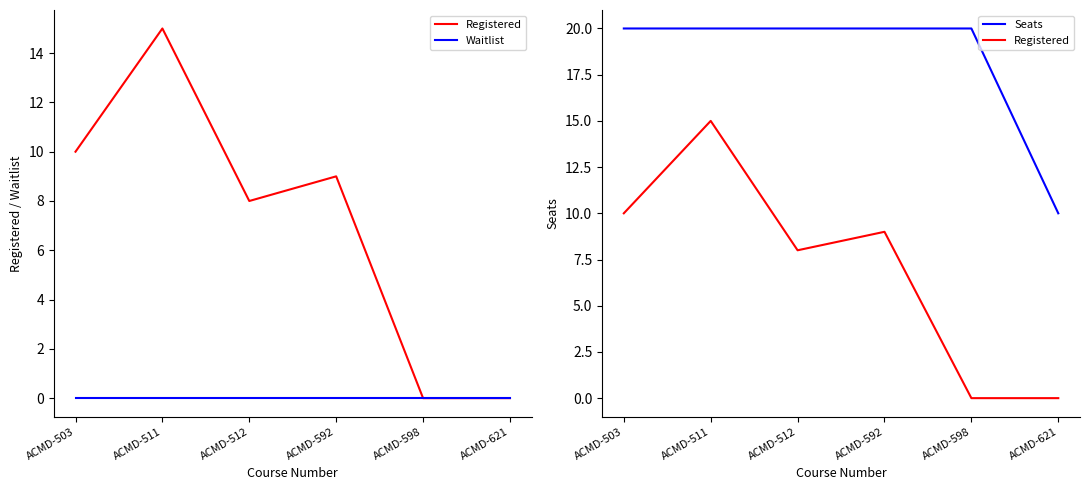

At which category does Registered reach its first local peak?

ACMD-511